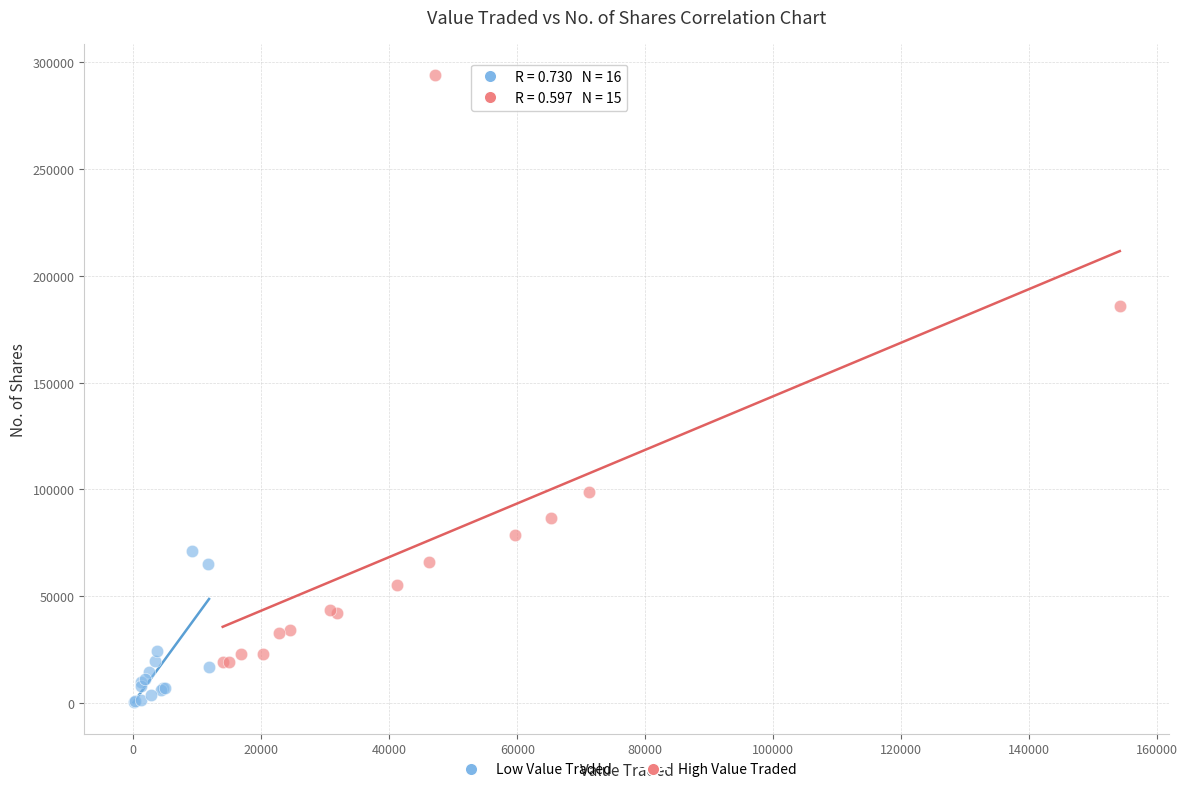

Which series has the widest spread of Y values?

High Value Traded